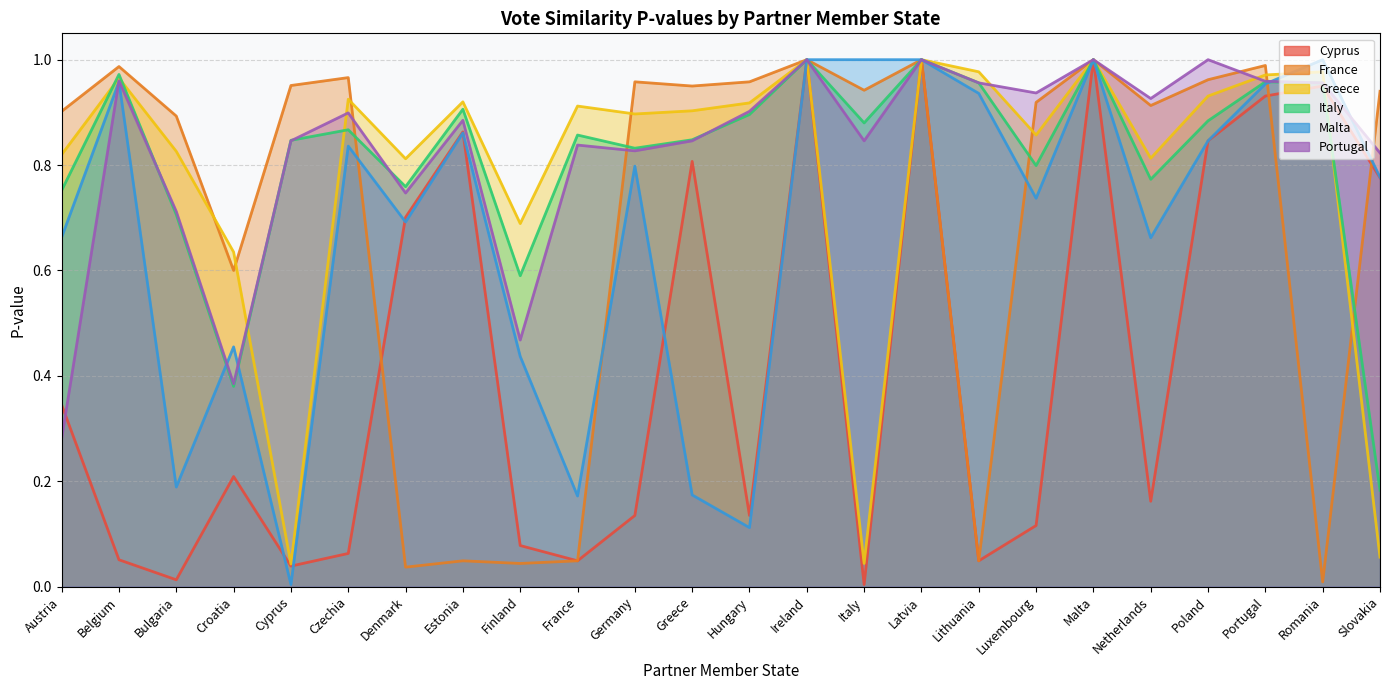

Reading left to right, list all the values displayed in this chart.

Cyprus: Austria=0.3	Belgium=0.1	Bulgaria=0.0	Croatia=0.2	Cyprus=0.0	Czechia=0.1	Denmark=0.7	Estonia=0.9	Finland=0.1	France=0.0	Germany=0.1	Greece=0.8	Hungary=0.1	Ireland=1.0	Italy=0.0	Latvia=1.0	Lithuania=0.0	Luxembourg=0.1	Malta=1.0	Netherlands=0.2	Poland=0.8	Portugal=0.9	Romania=0.9	Slovakia=0.8
France: Austria=0.9	Belgium=1.0	Bulgaria=0.9	Croatia=0.6	Cyprus=1.0	Czechia=1.0	Denmark=0.0	Estonia=0.0	Finland=0.0	France=0.0	Germany=1.0	Greece=0.9	Hungary=1.0	Ireland=1.0	Italy=0.9	Latvia=1.0	Lithuania=0.0	Luxembourg=0.9	Malta=1.0	Netherlands=0.9	Poland=1.0	Portugal=1.0	Romania=0.0	Slovakia=0.9
Greece: Austria=0.8	Belgium=1.0	Bulgaria=0.8	Croatia=0.6	Cyprus=0.0	Czechia=0.9	Denmark=0.8	Estonia=0.9	Finland=0.7	France=0.9	Germany=0.9	Greece=0.9	Hungary=0.9	Ireland=1.0	Italy=0.0	Latvia=1.0	Lithuania=1.0	Luxembourg=0.9	Malta=1.0	Netherlands=0.8	Poland=0.9	Portugal=1.0	Romania=1.0	Slovakia=0.1
Italy: Austria=0.8	Belgium=1.0	Bulgaria=0.7	Croatia=0.4	Cyprus=0.8	Czechia=0.9	Denmark=0.8	Estonia=0.9	Finland=0.6	France=0.9	Germany=0.8	Greece=0.8	Hungary=0.9	Ireland=1.0	Italy=0.9	Latvia=1.0	Lithuania=1.0	Luxembourg=0.8	Malta=1.0	Netherlands=0.8	Poland=0.9	Portugal=1.0	Romania=1.0	Slovakia=0.2
Malta: Austria=0.7	Belgium=1.0	Bulgaria=0.2	Croatia=0.5	Cyprus=0.0	Czechia=0.8	Denmark=0.7	Estonia=0.9	Finland=0.4	France=0.2	Germany=0.8	Greece=0.2	Hungary=0.1	Ireland=1.0	Italy=1.0	Latvia=1.0	Lithuania=0.9	Luxembourg=0.7	Malta=1.0	Netherlands=0.7	Poland=0.8	Portugal=1.0	Romania=1.0	Slovakia=0.8
Portugal: Austria=0.3	Belgium=1.0	Bulgaria=0.7	Croatia=0.4	Cyprus=0.8	Czechia=0.9	Denmark=0.7	Estonia=0.9	Finland=0.5	France=0.8	Germany=0.8	Greece=0.8	Hungary=0.9	Ireland=1.0	Italy=0.8	Latvia=1.0	Lithuania=1.0	Luxembourg=0.9	Malta=1.0	Netherlands=0.9	Poland=1.0	Portugal=1.0	Romania=1.0	Slovakia=0.8